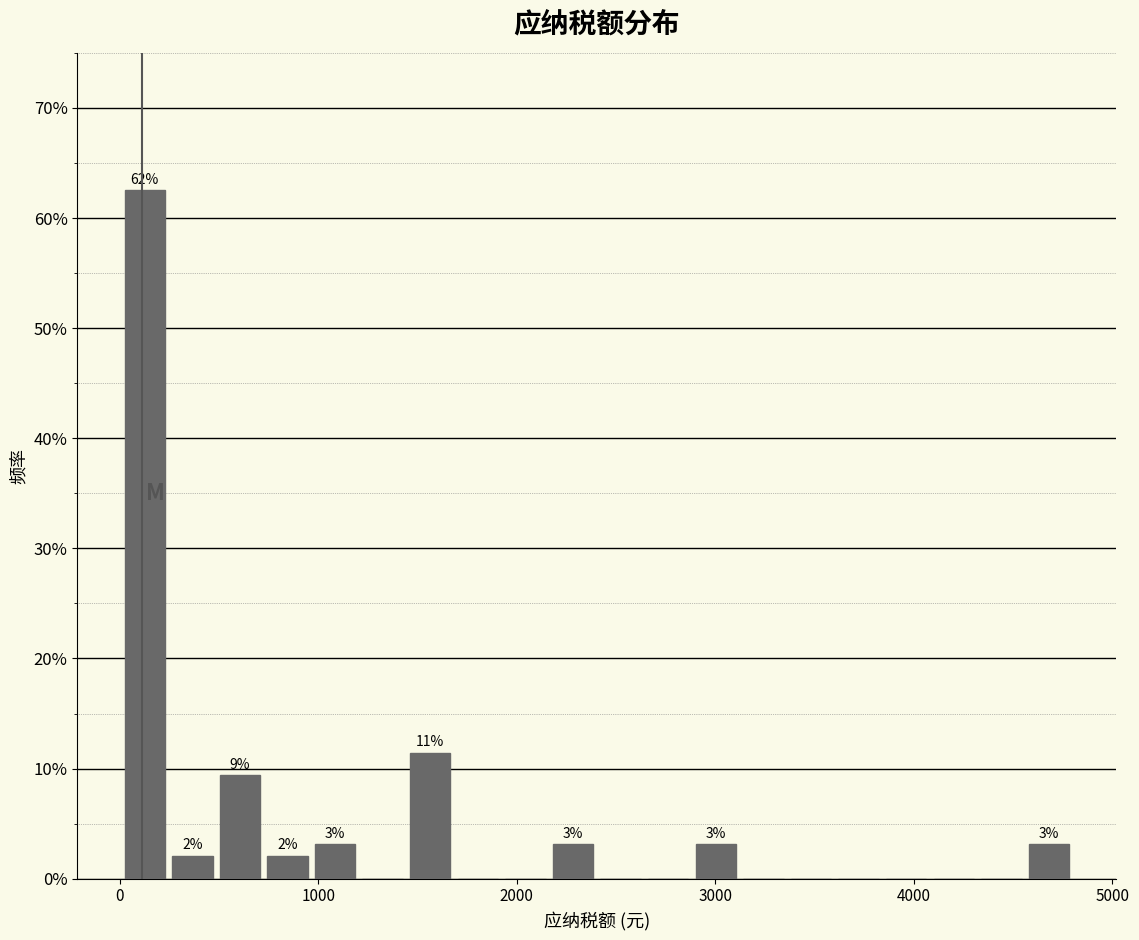

Around what value on the x-axis is the tallest bar? Give the approximate position of its centre, as read against the axis.

100